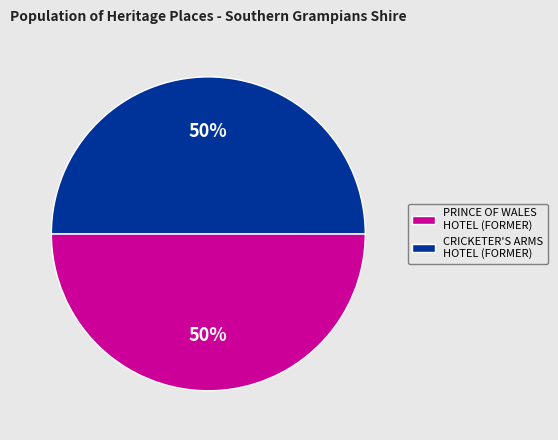

Is the sum of PRINCE OF WALES HOTEL (FORMER) and CRICKETER'S ARMS HOTEL (FORMER) greater than half?

Yes